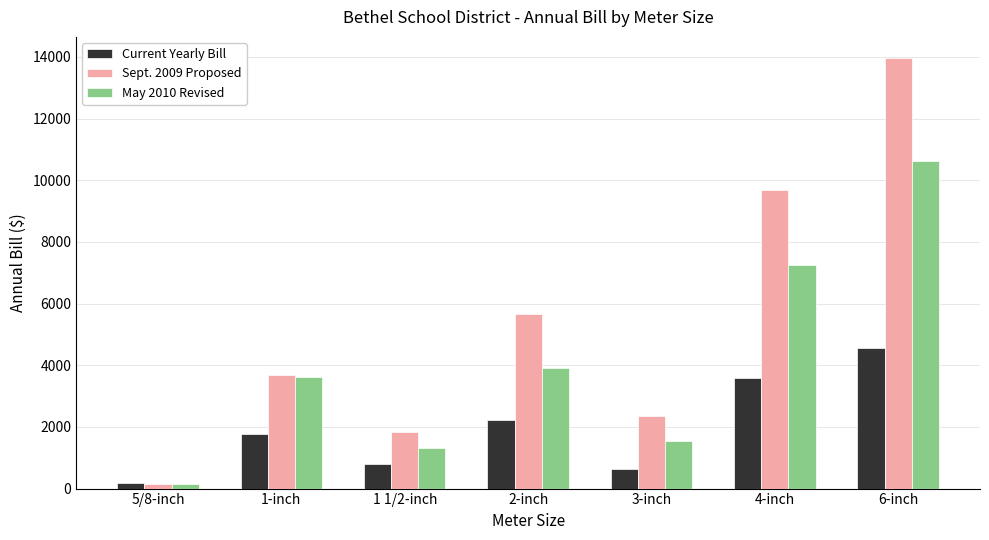

What is the approximate value of Current Yearly Bill at 2-inch?

2227.9